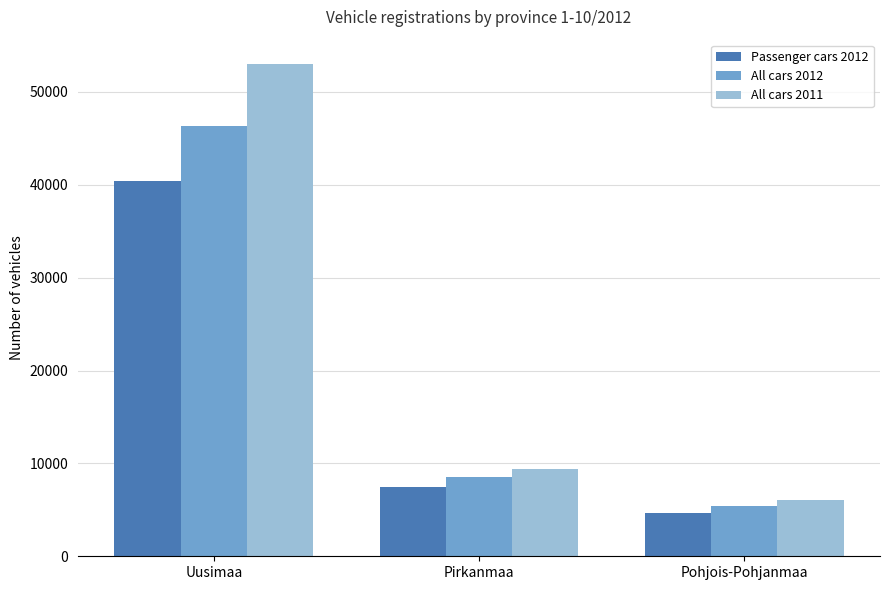

What is the value of the All cars 2012 bar at the 1st from the left?

46318